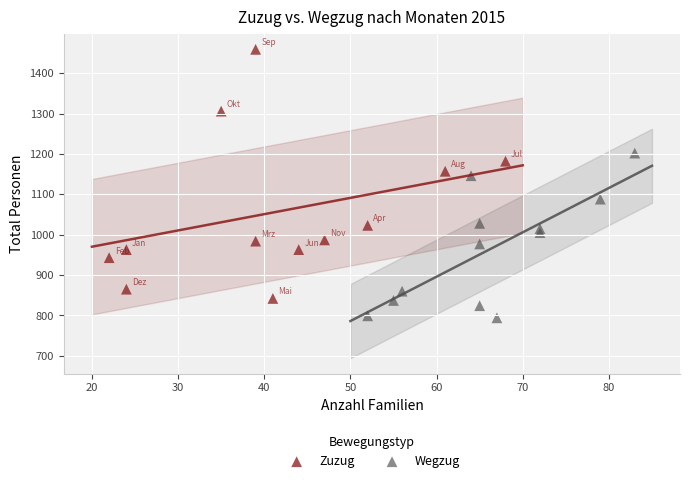

Which series contains the highest Y value?

Zuzug